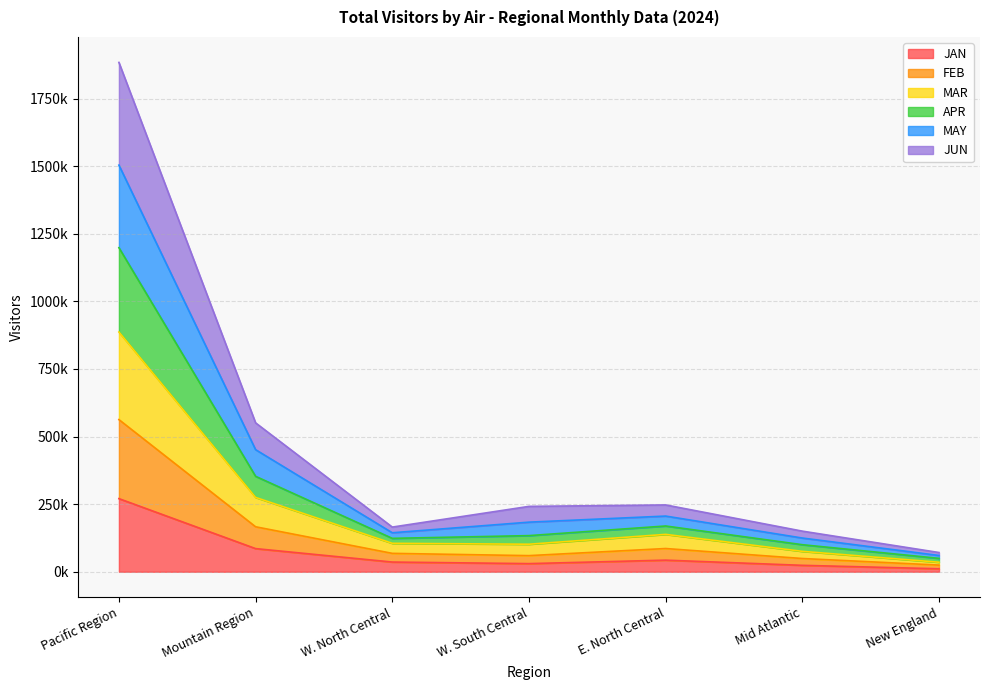

Which category has the highest value in the JUN series?

Pacific Region